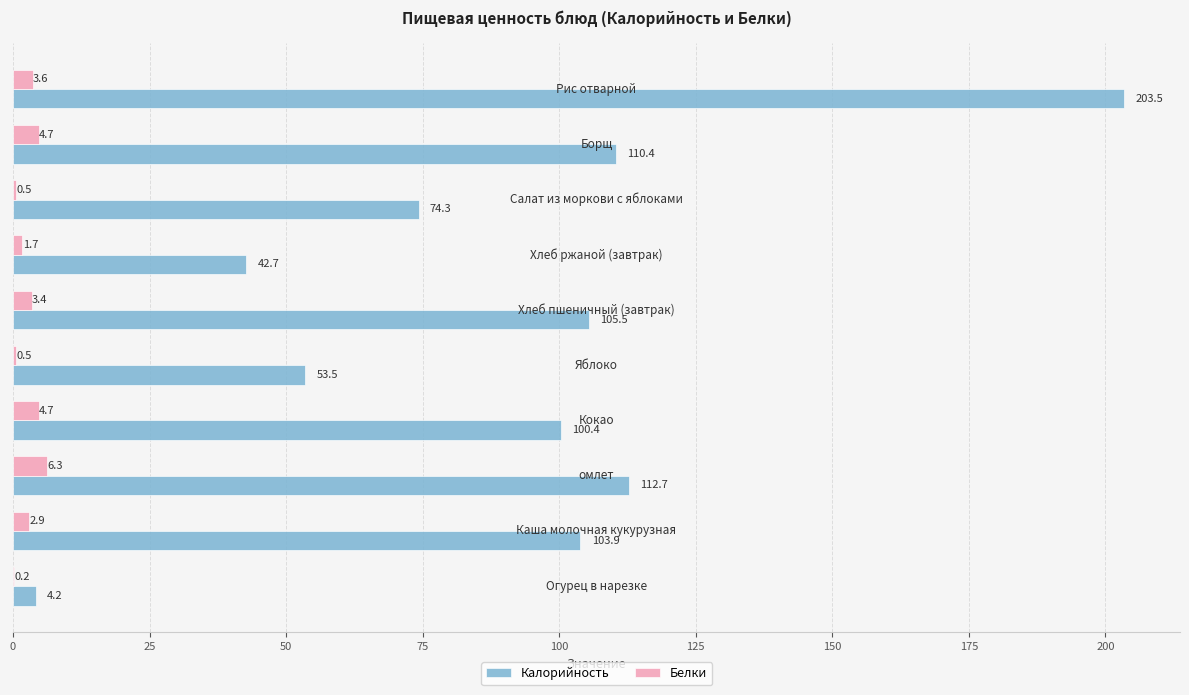

Which series has the largest total across all categories?

Калорийность